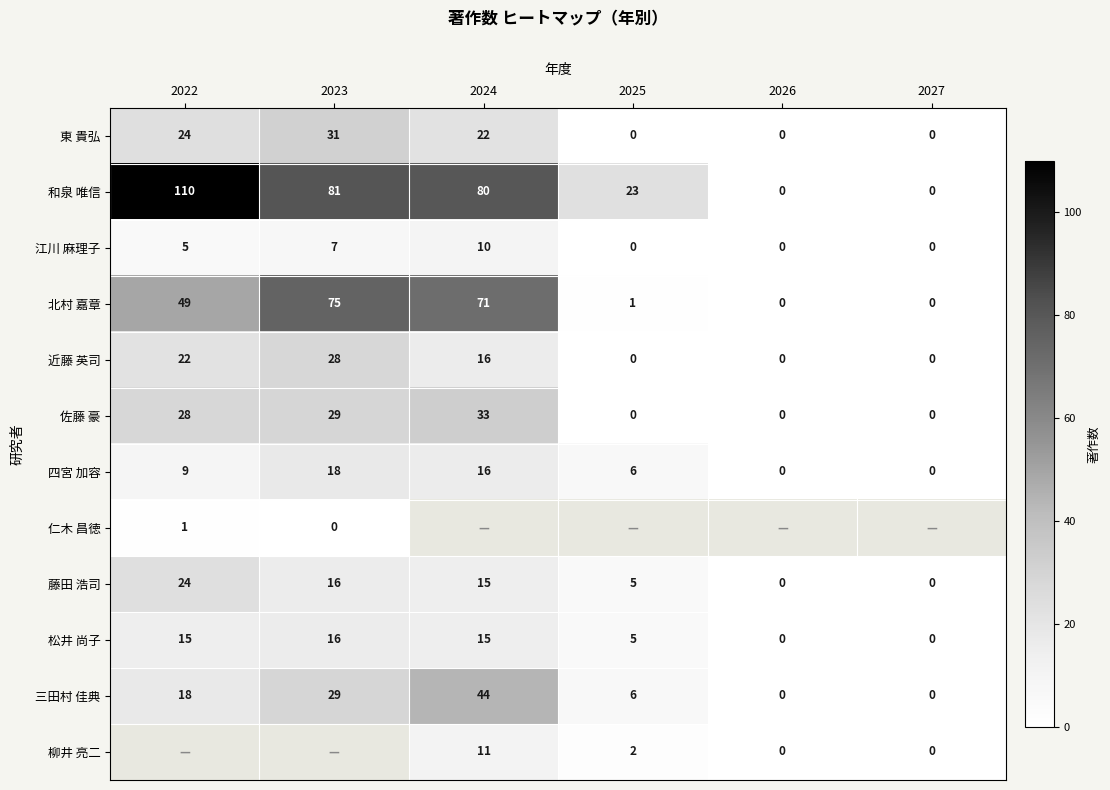

At how many categories does at least one series exceed 99?

1